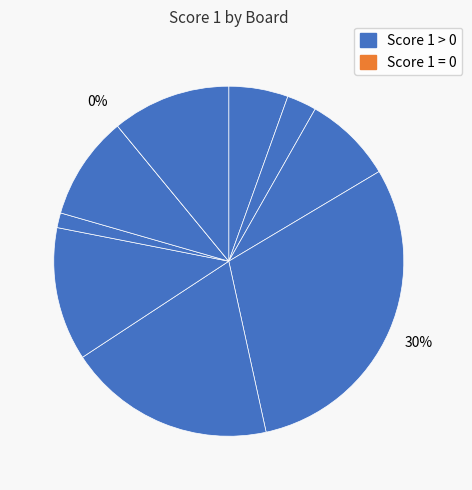

Rank the categories by value from lowest to highest.

9, 7, 2, 1, 3, 8, 10, 6, 5, 4